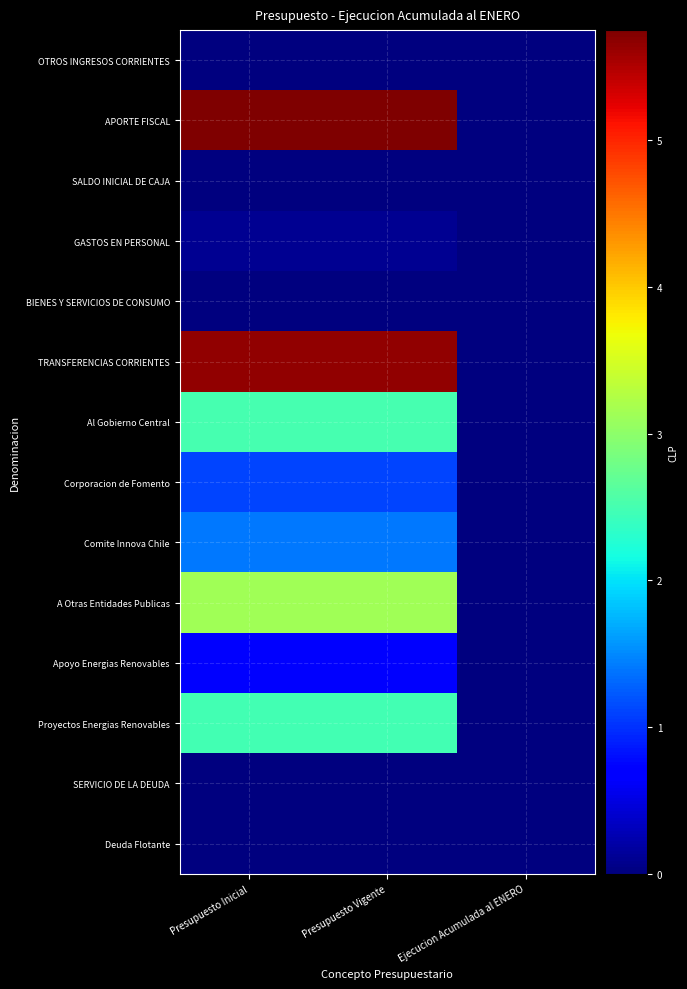

Reading left to right, list all the values displayed in this chart.

OTROS INGRESOS CORRIENTES: Presupuesto Inicial=20	Presupuesto Vigente=20	Ejecucion Acumulada al ENERO=0
APORTE FISCAL: Presupuesto Inicial=5751624	Presupuesto Vigente=5751624	Ejecucion Acumulada al ENERO=0
SALDO INICIAL DE CAJA: Presupuesto Inicial=10	Presupuesto Vigente=10	Ejecucion Acumulada al ENERO=0
GASTOS EN PERSONAL: Presupuesto Inicial=91075	Presupuesto Vigente=91075	Ejecucion Acumulada al ENERO=0
BIENES Y SERVICIOS DE CONSUMO: Presupuesto Inicial=20580	Presupuesto Vigente=20580	Ejecucion Acumulada al ENERO=513
TRANSFERENCIAS CORRIENTES: Presupuesto Inicial=5639989	Presupuesto Vigente=5639989	Ejecucion Acumulada al ENERO=0
Al Gobierno Central: Presupuesto Inicial=2496284	Presupuesto Vigente=2496284	Ejecucion Acumulada al ENERO=0
Corporacion de Fomento: Presupuesto Inicial=1103154	Presupuesto Vigente=1103154	Ejecucion Acumulada al ENERO=0
Comite Innova Chile: Presupuesto Inicial=1393130	Presupuesto Vigente=1393130	Ejecucion Acumulada al ENERO=0
A Otras Entidades Publicas: Presupuesto Inicial=3143705	Presupuesto Vigente=3143705	Ejecucion Acumulada al ENERO=0
Apoyo Energias Renovables: Presupuesto Inicial=663705	Presupuesto Vigente=663705	Ejecucion Acumulada al ENERO=0
Proyectos Energias Renovables: Presupuesto Inicial=2480000	Presupuesto Vigente=2480000	Ejecucion Acumulada al ENERO=0
SERVICIO DE LA DEUDA: Presupuesto Inicial=10	Presupuesto Vigente=10	Ejecucion Acumulada al ENERO=0
Deuda Flotante: Presupuesto Inicial=10	Presupuesto Vigente=10	Ejecucion Acumulada al ENERO=0